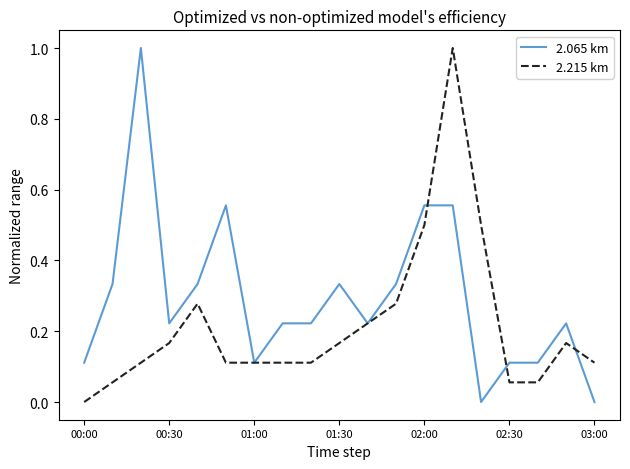

List the series in order of their overall mean, highest first.

2.065 km, 2.215 km